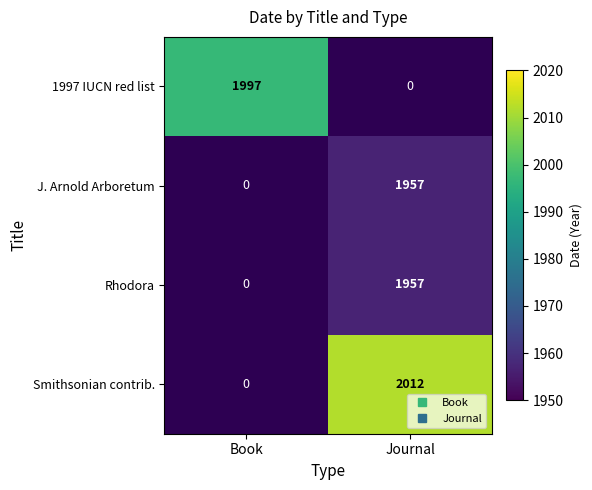

How many categories are shown in the chart?

2